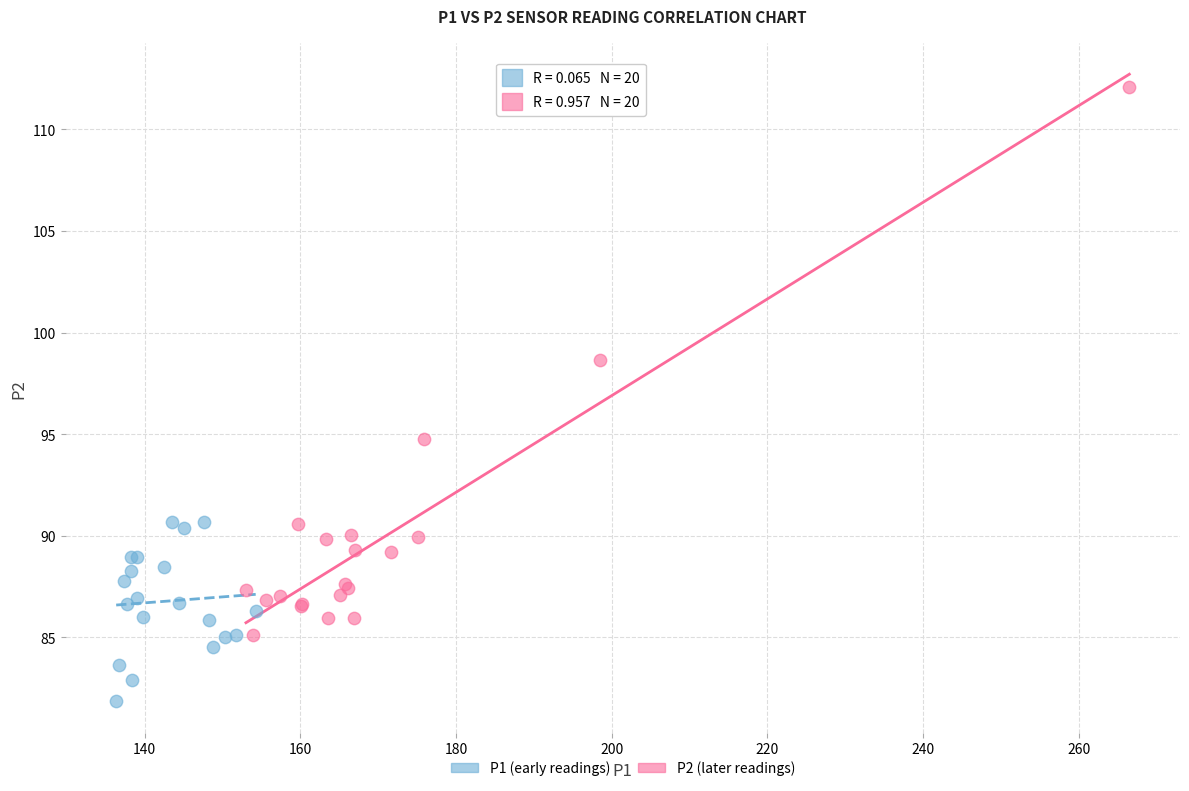

What are all the series names shown in the legend?

P1 (early readings), P2 (later readings)